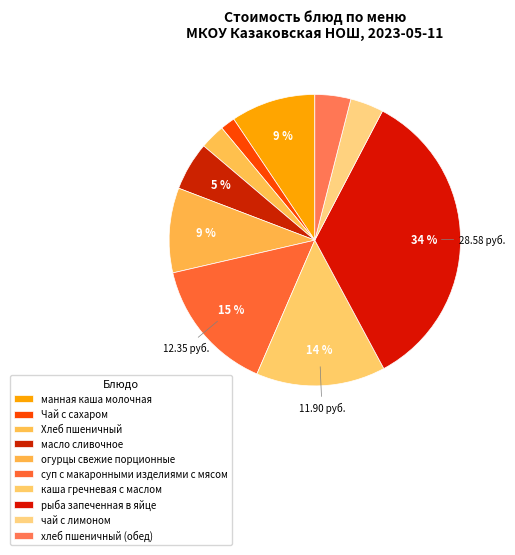

What is the total percentage of манная каша молочная and рыба запеченная в яйце?

43.9%